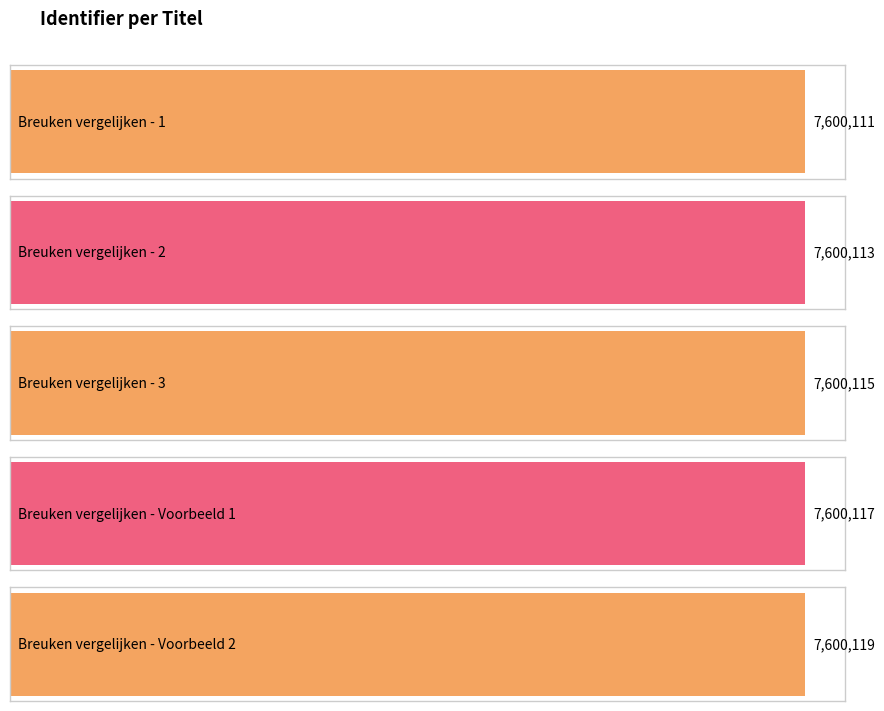

Count the number of values greater than 7600115.

2